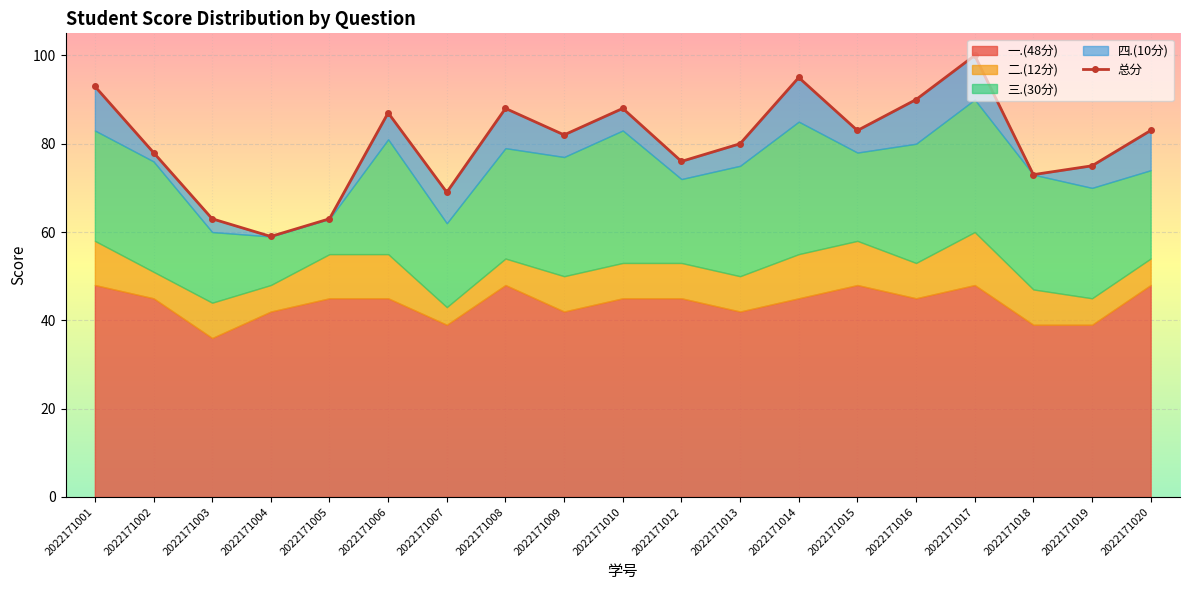

True or false: there are more than 0 points higher than both neighbors.

True